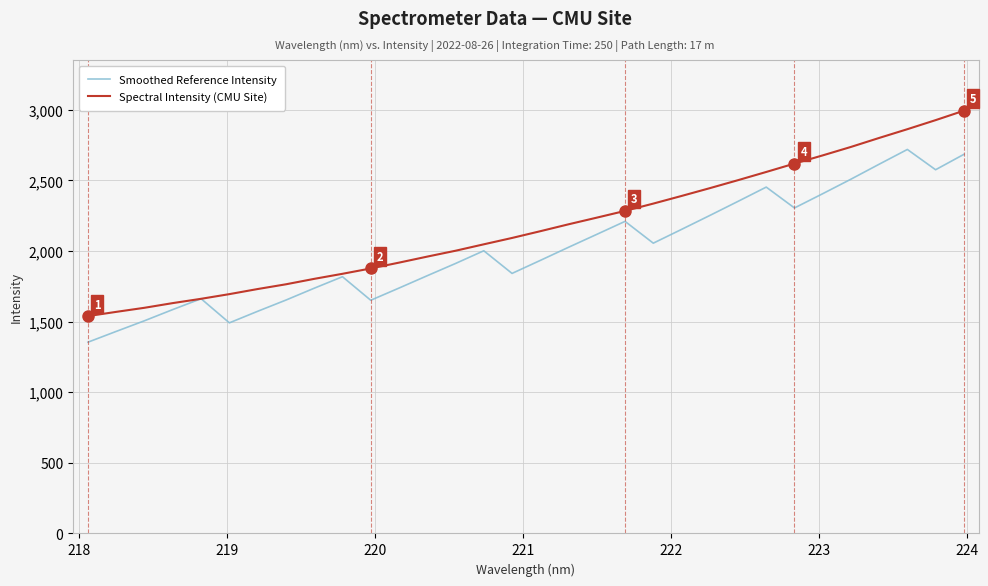

What is the highest value of the Spectral Intensity (CMU Site) series?

2993.3